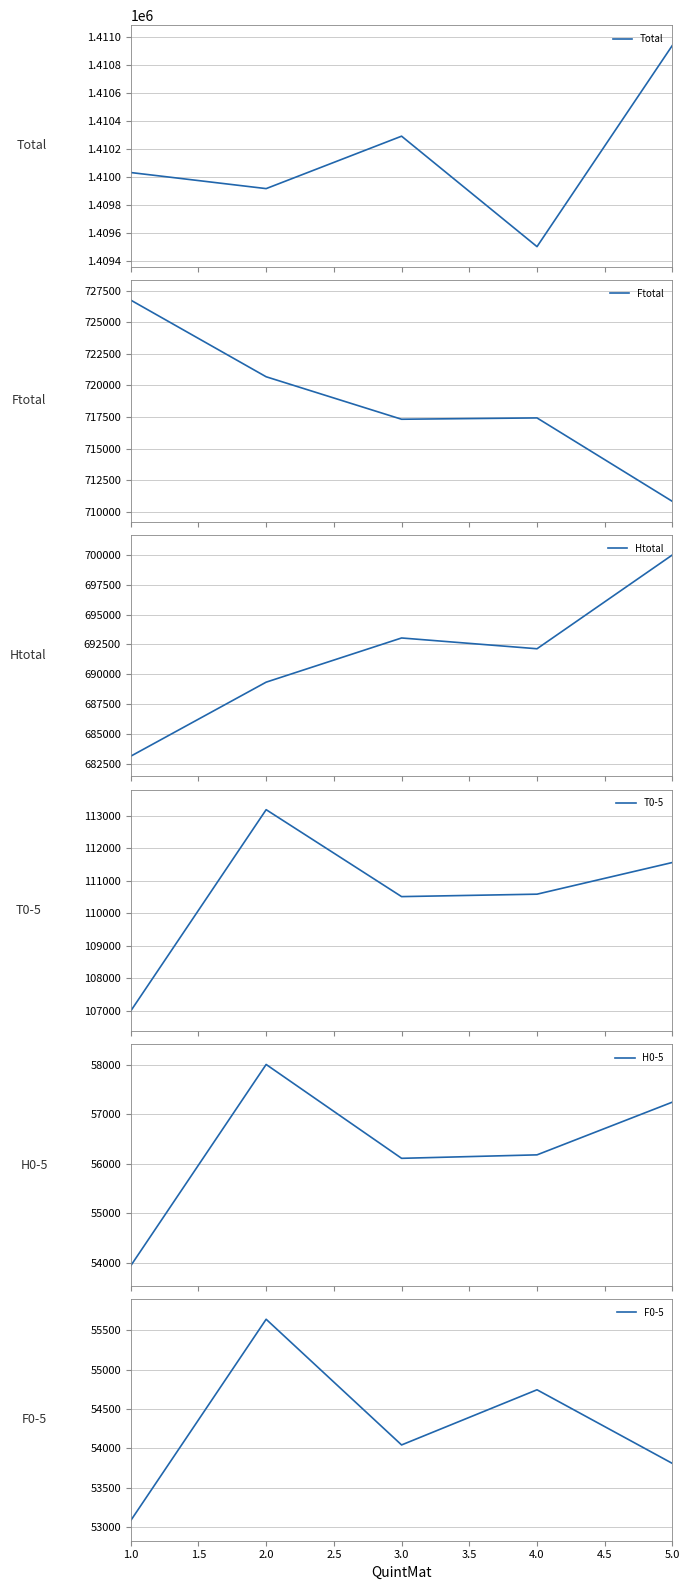

The F0-5 series shows 55640 at 2.0. True or false?

True